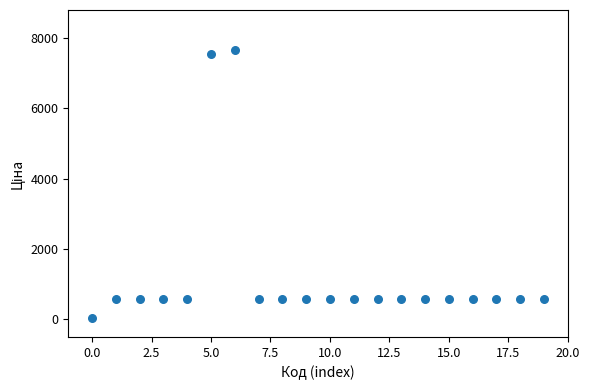

What is the range of Y values (max minus min)?

7609.8